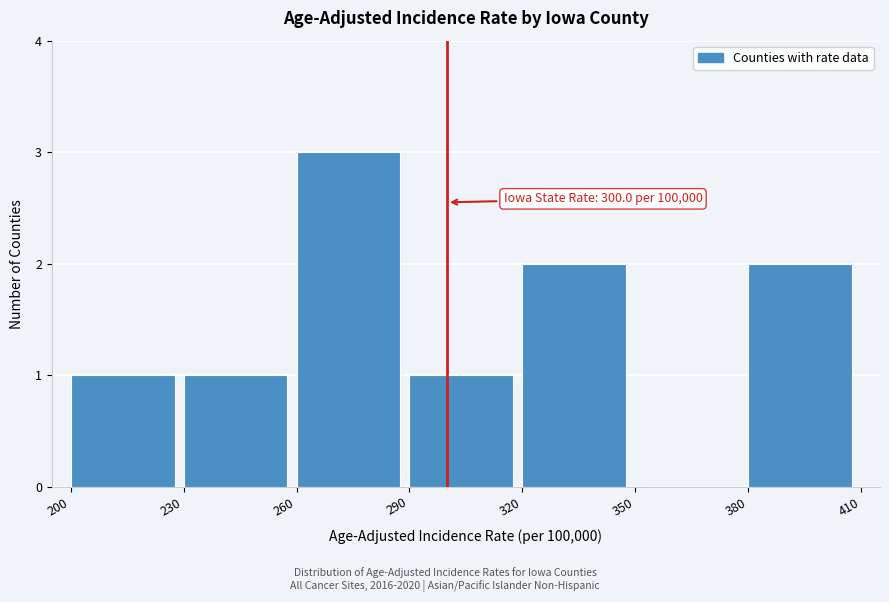

Over which range of the x-axis is the bar tallest?

260 to 290